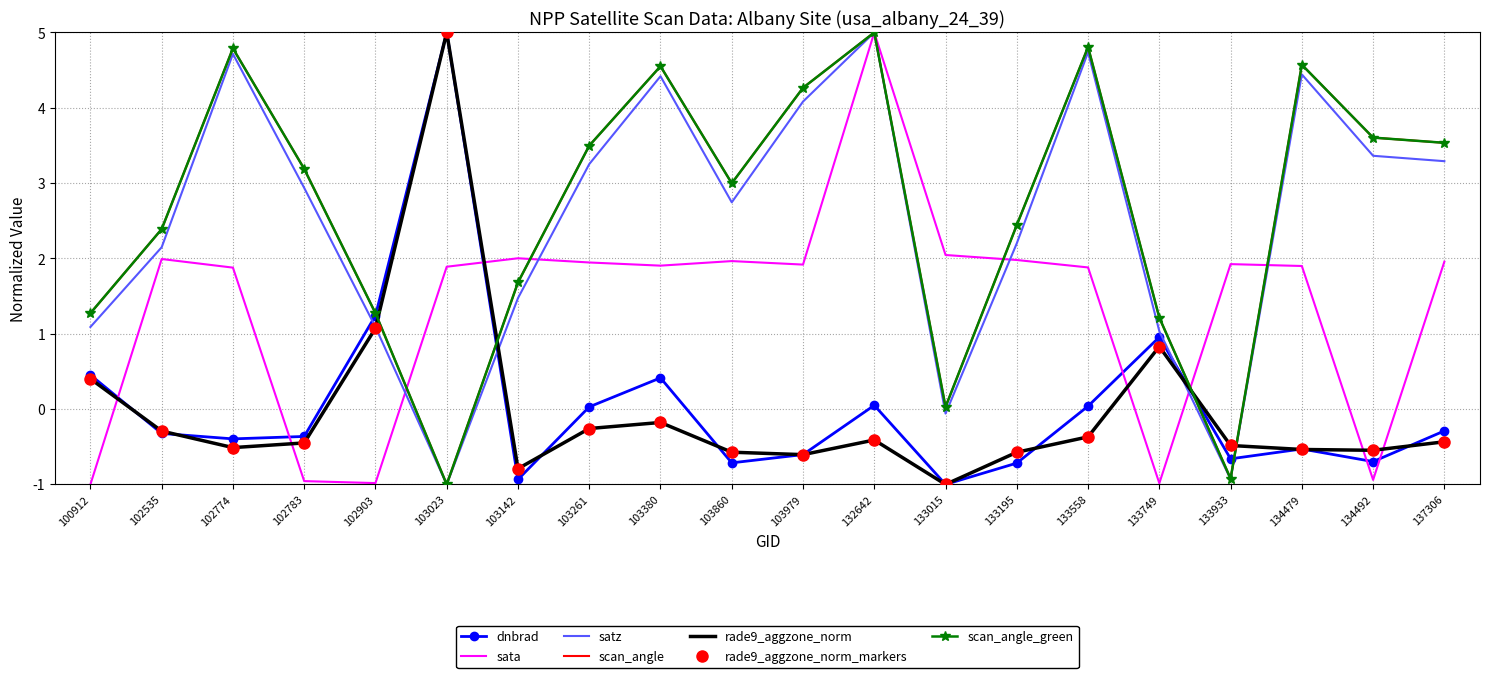

True or false: satz has a value of 1.5 at 103142.

True